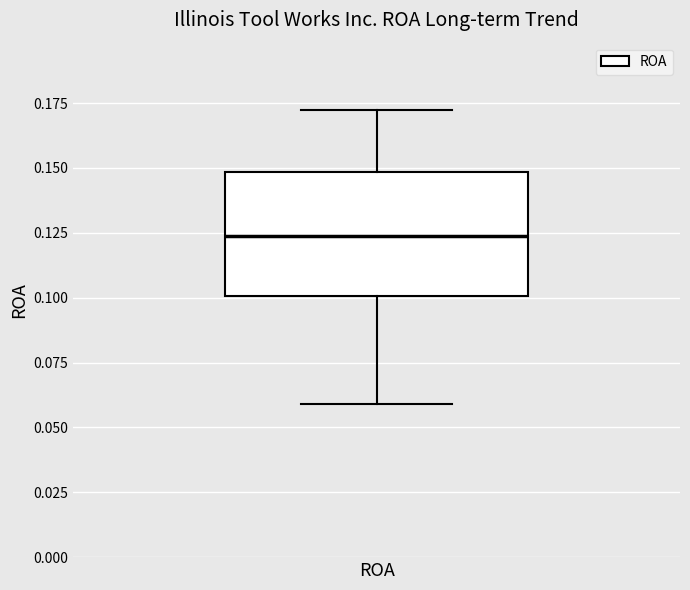

Read this box plot against the y-axis: the position of the median line, the range covered by the box, and the ends of both whiskers. The values are not printed on the chart, so give them approximately, as read against the axis.

median 0.125, box 0.100 to 0.150, whiskers 0.060 to 0.170